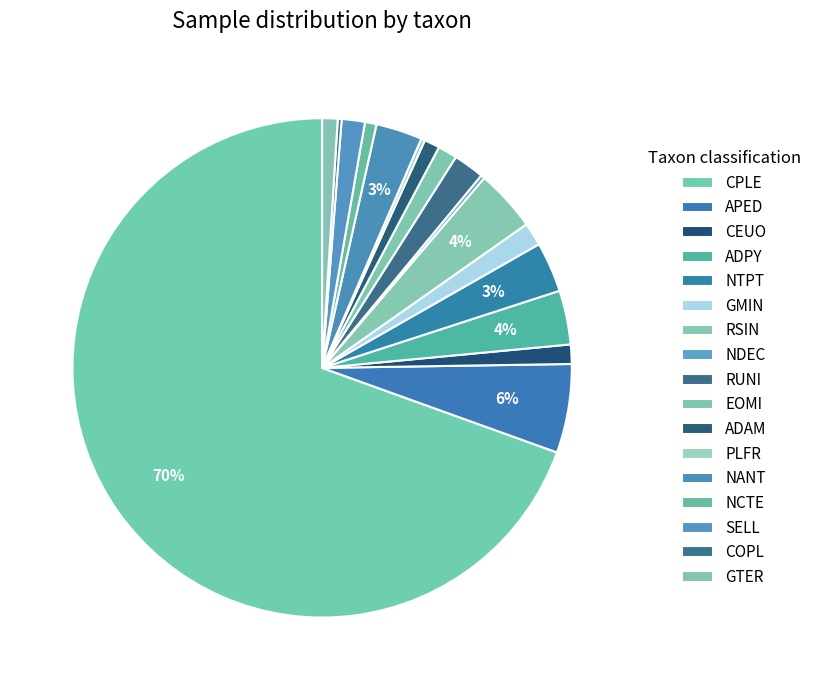

Does CPLE represent more than half of the total?

Yes